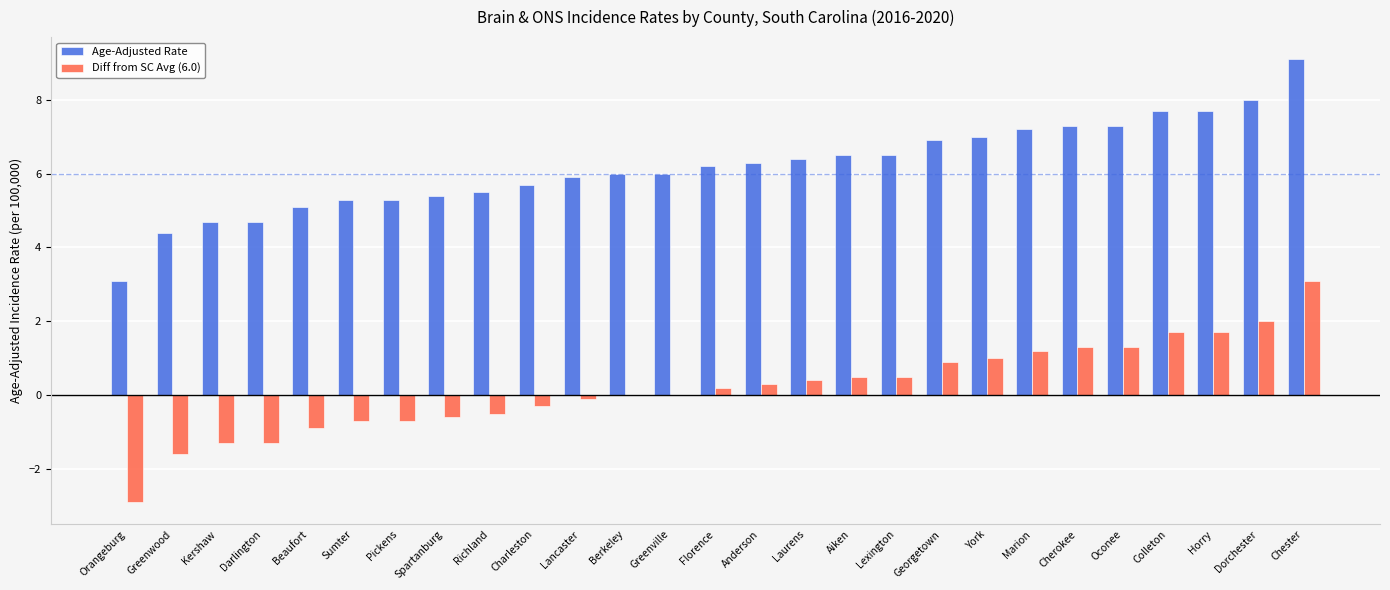

Reading left to right, extract all data points from this chart.

Age-Adjusted Rate: Orangeburg=3.1	Greenwood=4.4	Kershaw=4.7	Darlington=4.7	Beaufort=5.1	Sumter=5.3	Pickens=5.3	Spartanburg=5.4	Richland=5.5	Charleston=5.7	Lancaster=5.9	Berkeley=6.0	Greenville=6.0	Florence=6.2	Anderson=6.3	Laurens=6.4	Aiken=6.5	Lexington=6.5	Georgetown=6.9	York=7.0	Marion=7.2	Cherokee=7.3	Oconee=7.3	Colleton=7.7	Horry=7.7	Dorchester=8.0	Chester=9.1
Diff from SC Avg (6.0): Orangeburg=-2.9	Greenwood=-1.6	Kershaw=-1.3	Darlington=-1.3	Beaufort=-0.9	Sumter=-0.7	Pickens=-0.7	Spartanburg=-0.6	Richland=-0.5	Charleston=-0.3	Lancaster=-0.1	Berkeley=0.0	Greenville=0.0	Florence=0.2	Anderson=0.3	Laurens=0.4	Aiken=0.5	Lexington=0.5	Georgetown=0.9	York=1.0	Marion=1.2	Cherokee=1.3	Oconee=1.3	Colleton=1.7	Horry=1.7	Dorchester=2.0	Chester=3.1